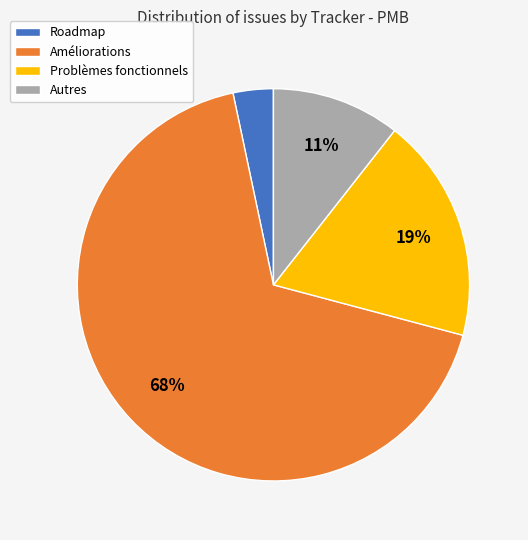

Combined, do Autres and Améliorations account for over 50%?

Yes